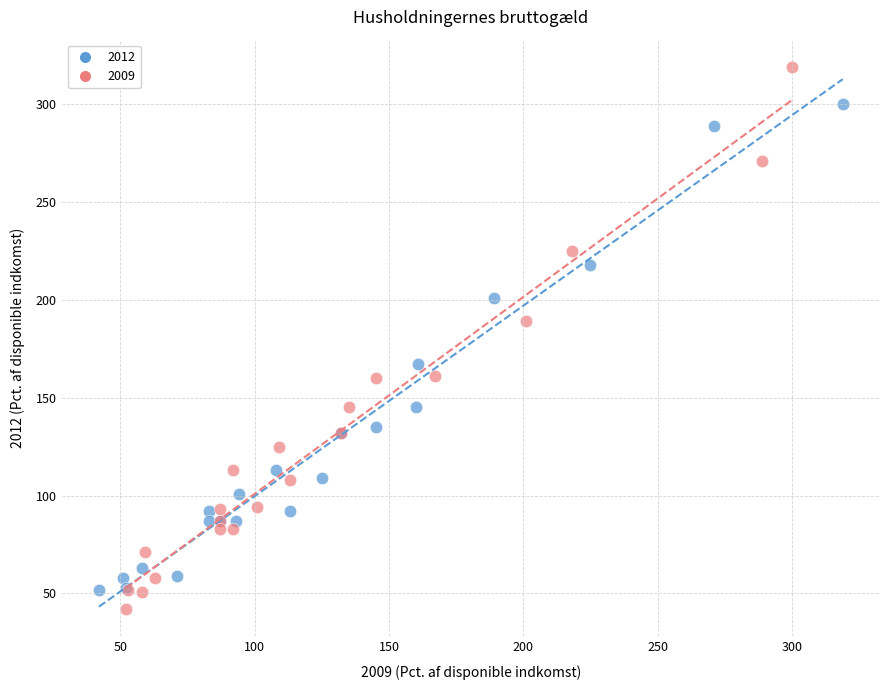

Which series contains the highest Y value?

2009